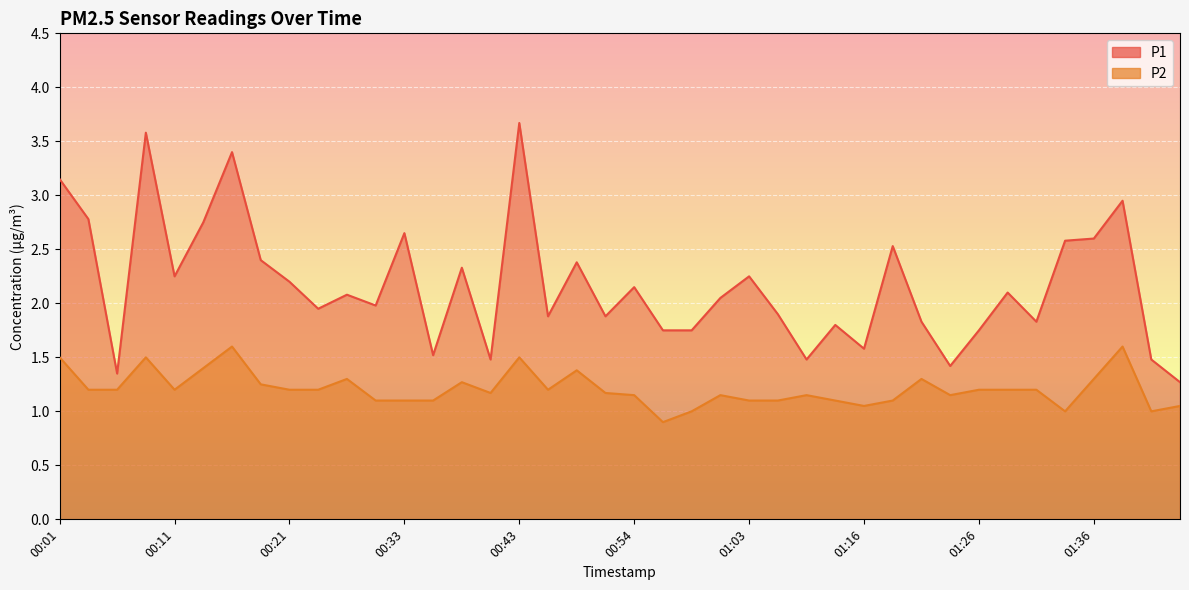

True or false: P2 has more than 0 interior local peaks.

True